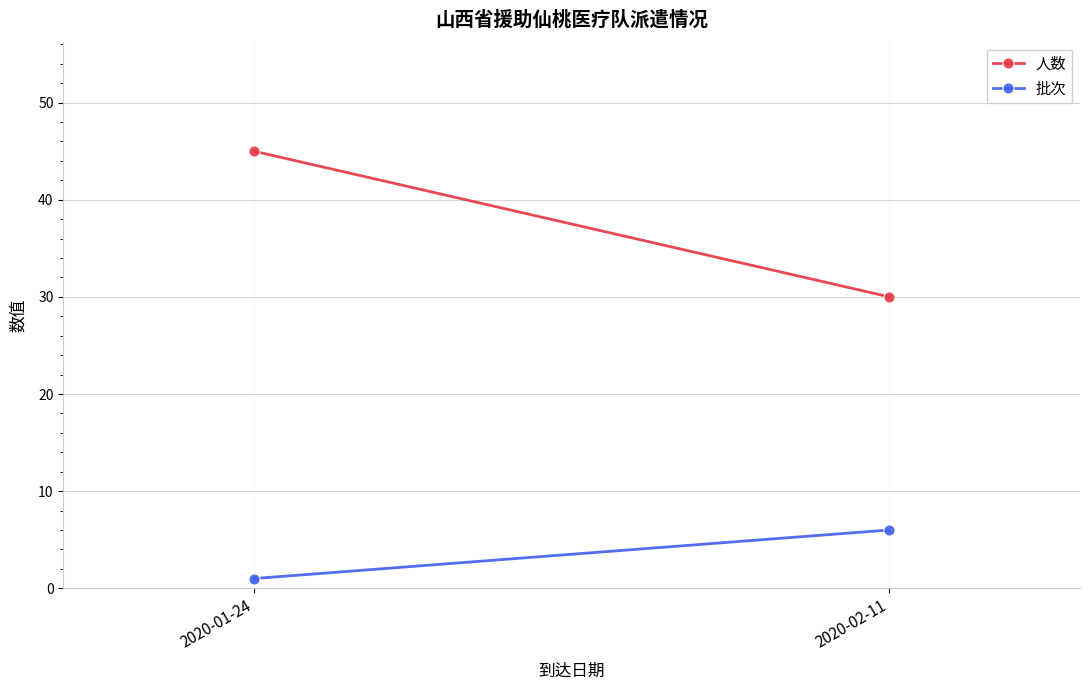

Is it true that 批次 equals 6 at 2020-02-11?

True